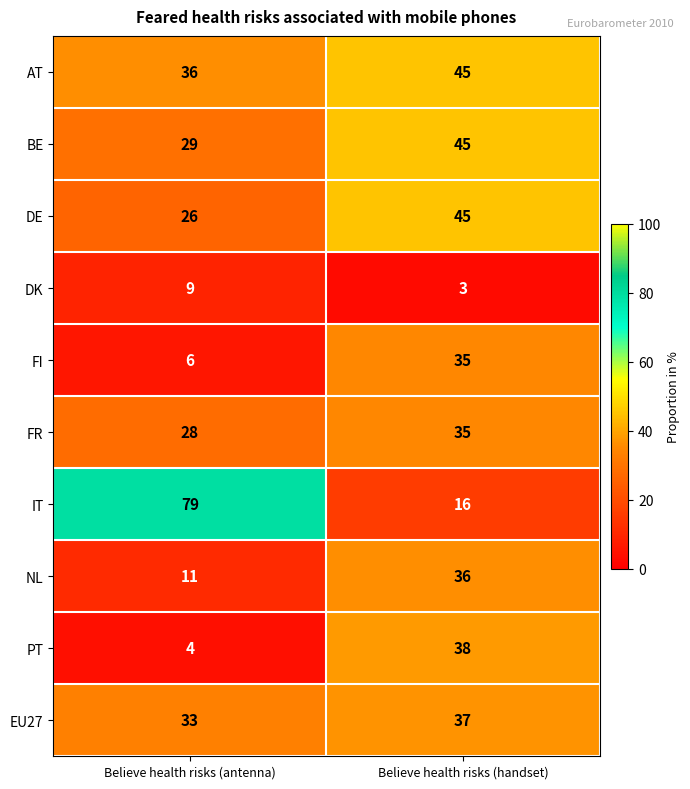

Reading left to right, transcribe all the data shown in this chart.

AT: 36	45
BE: 29	45
DE: 26	45
DK: 9	3
FI: 6	35
FR: 28	35
IT: 79	16
NL: 11	36
PT: 4	38
EU27: 33	37